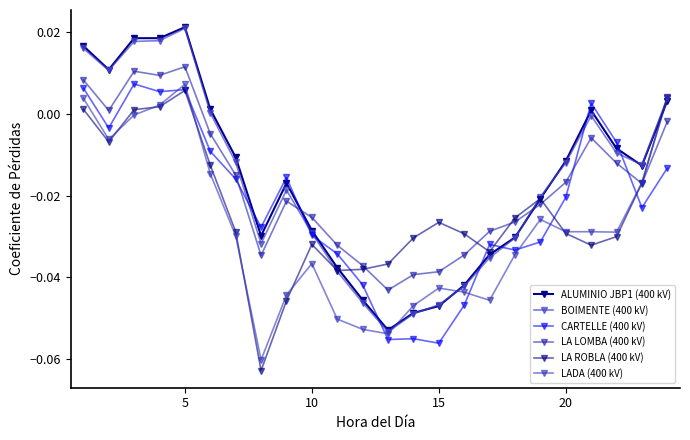

How many values in ALUMINIO JBP1 (400 kV) are above zero?

8